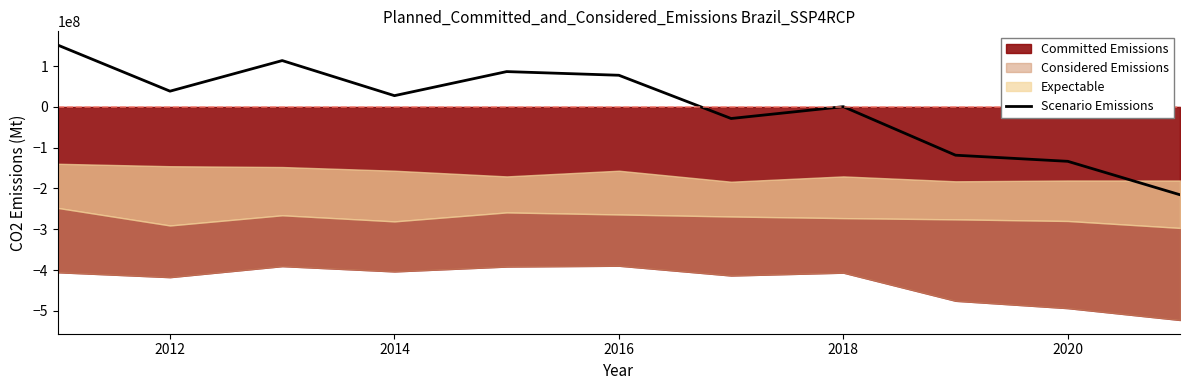

Does the chart display data point markers on the line(s)?

No